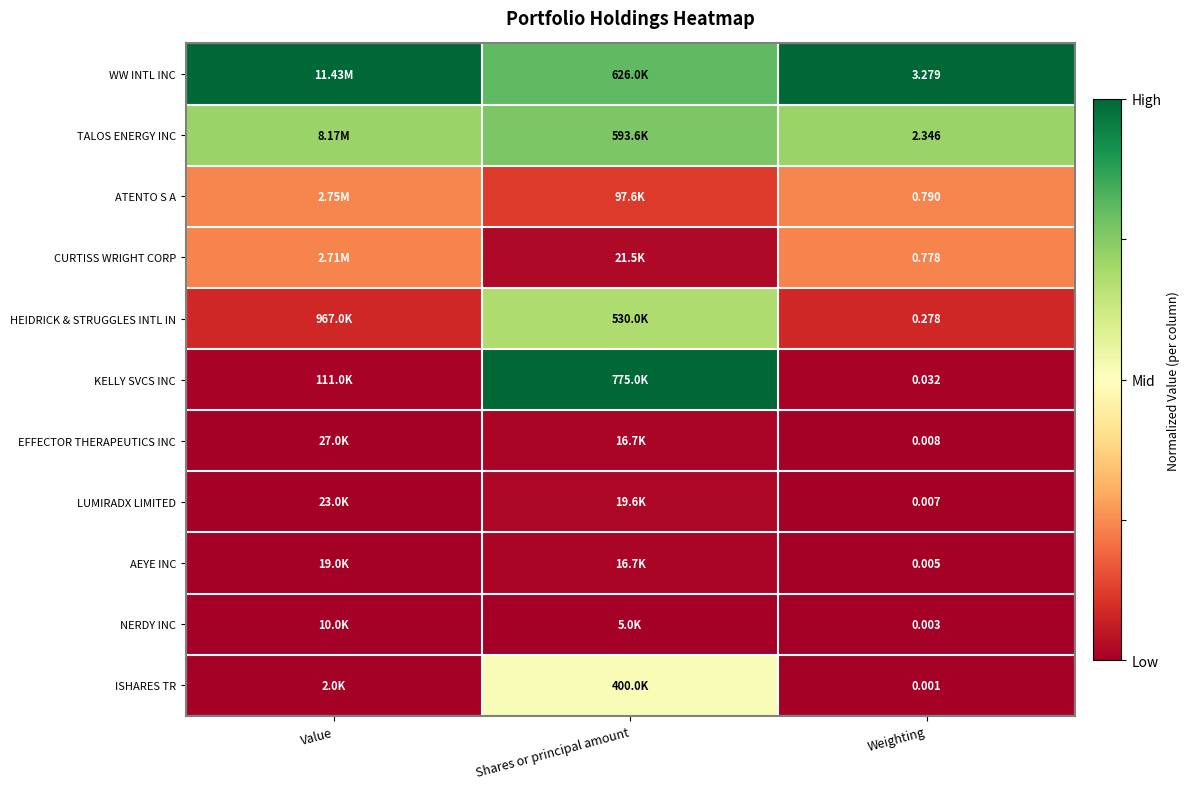

How many data points does each series have?

3